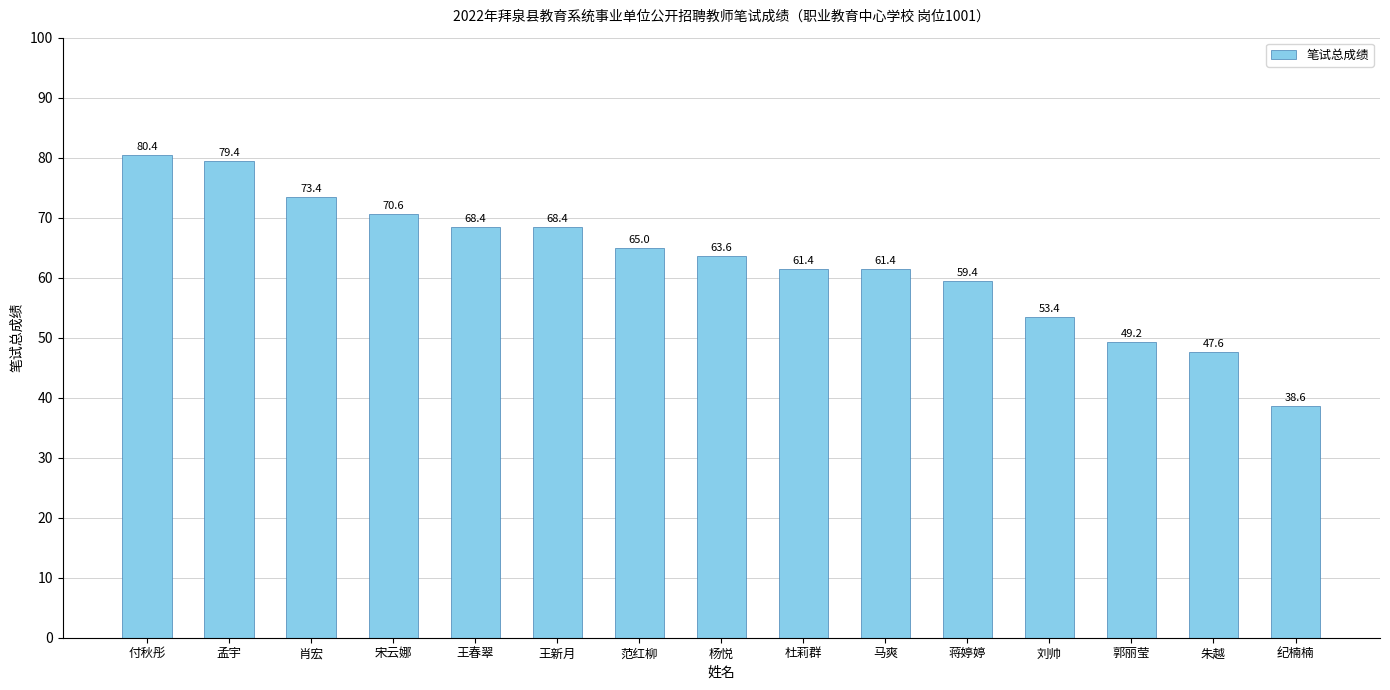

At which label does the data first exceed 63?

付秋彤